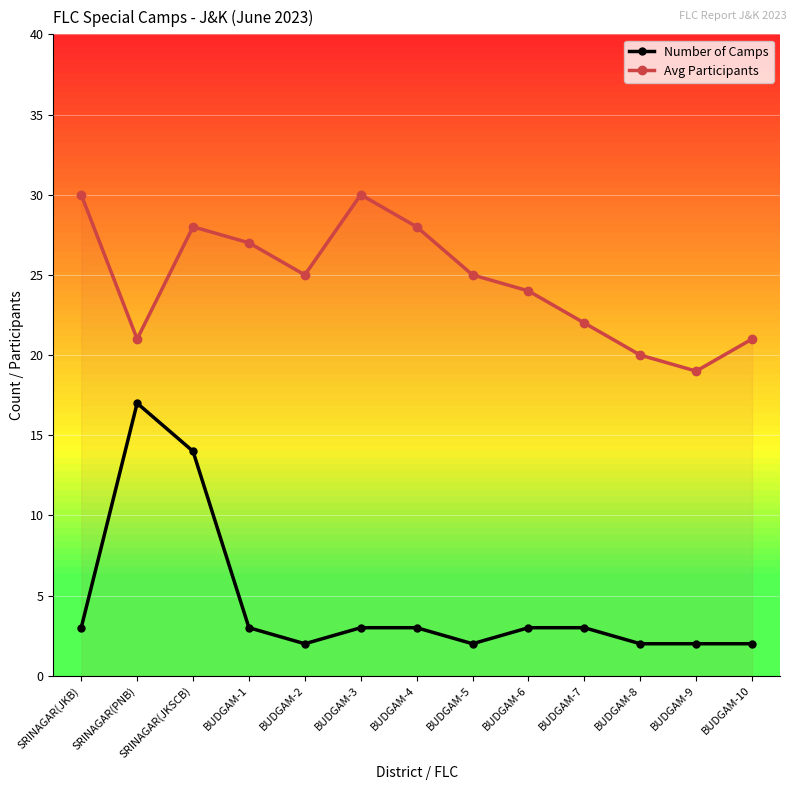

What is the difference between the Number of Camps values at SRINAGAR(JKB) and BUDGAM-9?

1